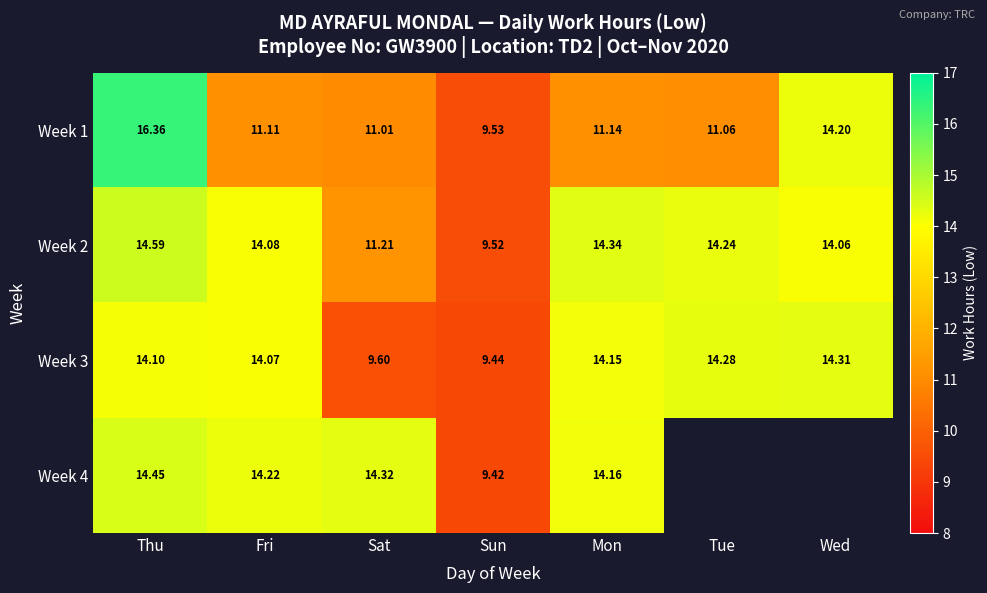

Which label corresponds to the smallest value in the chart?

Sun